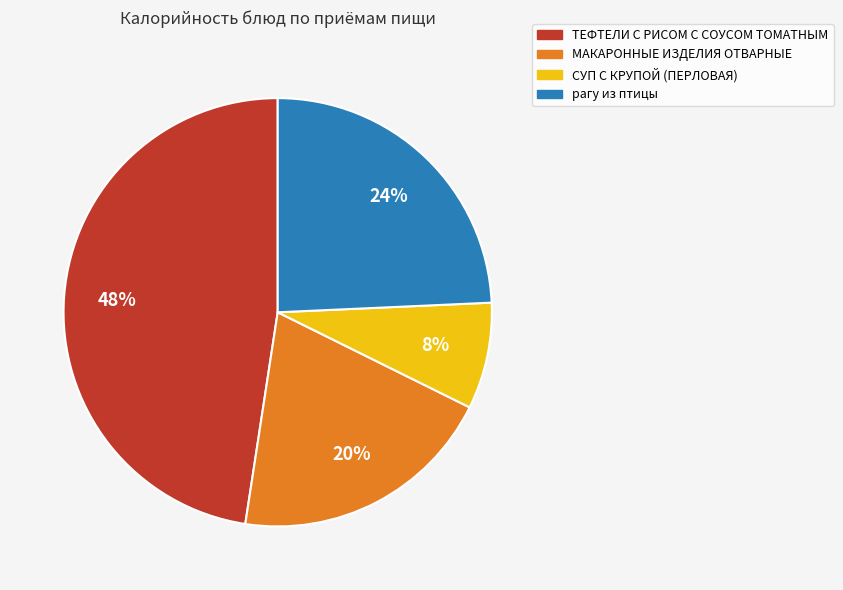

Between ТЕФТЕЛИ С РИСОМ С СОУСОМ ТОМАТНЫМ and СУП С КРУПОЙ (ПЕРЛОВАЯ), which is larger?

ТЕФТЕЛИ С РИСОМ С СОУСОМ ТОМАТНЫМ